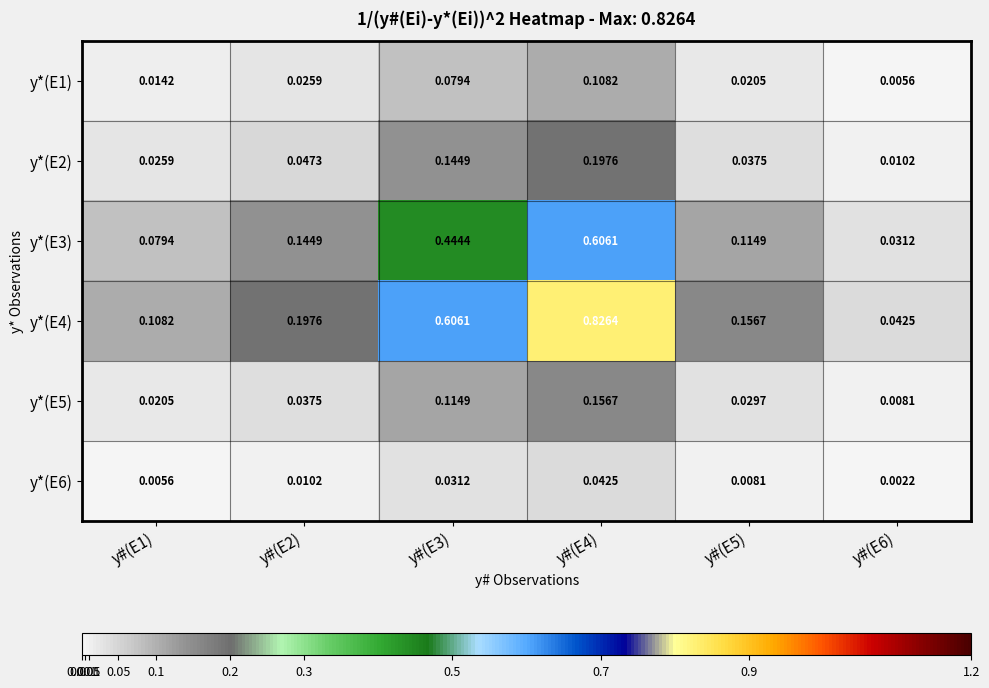

Between y#(E1) and y#(E6), which series saw the biggest shift?

y*(E4)